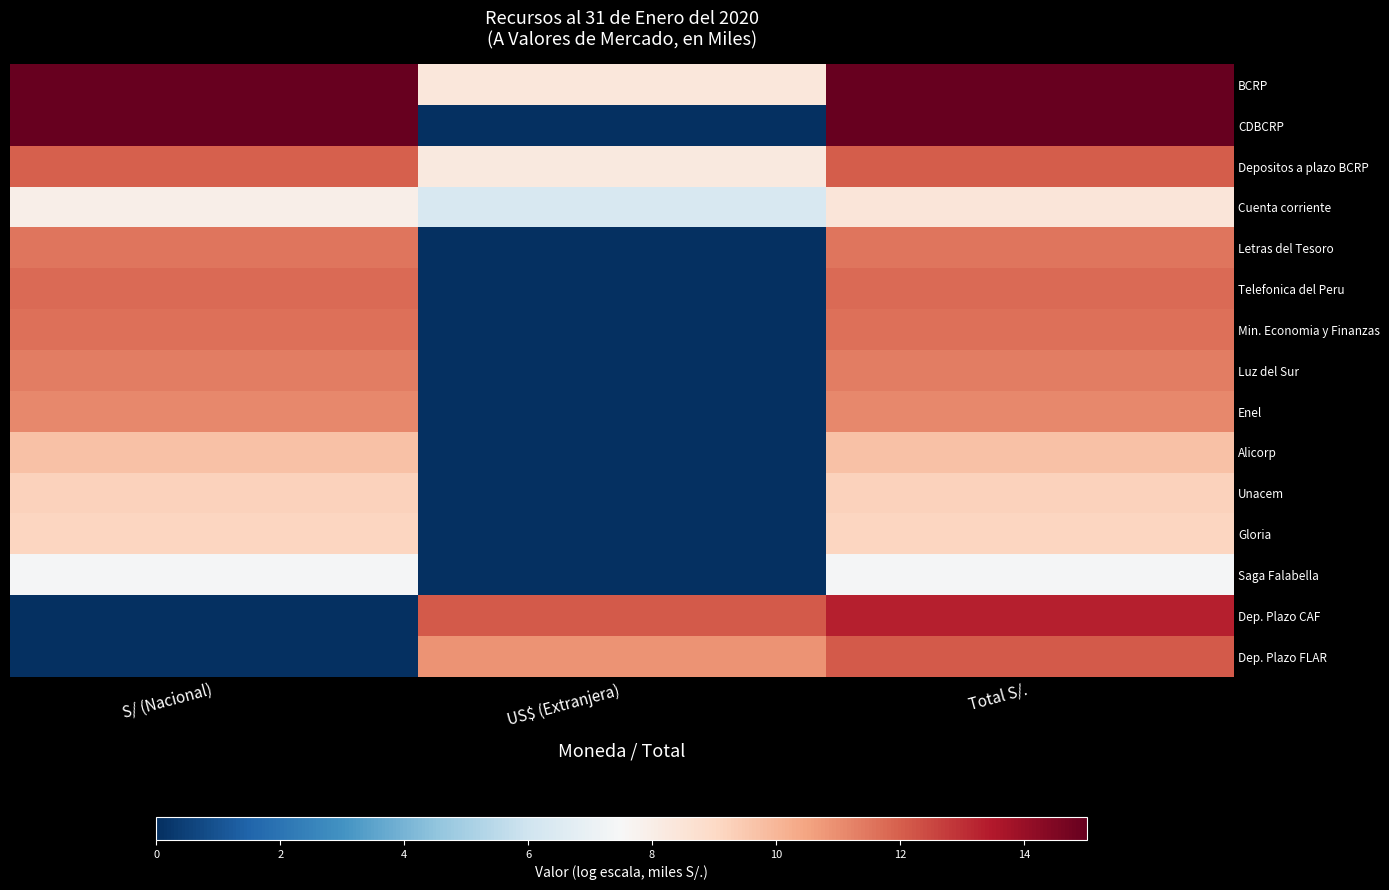

Reading left to right, transcribe all the data shown in this chart.

BCRP: S/ (Nacional)=15.0	US$ (Extranjera)=8.4	Total S/.=15.0
CDBCRP: S/ (Nacional)=15.0	US$ (Extranjera)=0.0	Total S/.=15.0
Depositos a plazo BCRP: S/ (Nacional)=12.0	US$ (Extranjera)=8.2	Total S/.=12.1
Cuenta corriente: S/ (Nacional)=7.9	US$ (Extranjera)=6.3	Total S/.=8.4
Letras del Tesoro: S/ (Nacional)=11.6	US$ (Extranjera)=0.0	Total S/.=11.6
Telefonica del Peru: S/ (Nacional)=11.8	US$ (Extranjera)=0.0	Total S/.=11.8
Min. Economia y Finanzas: S/ (Nacional)=11.7	US$ (Extranjera)=0.0	Total S/.=11.7
Luz del Sur: S/ (Nacional)=11.4	US$ (Extranjera)=0.0	Total S/.=11.4
Enel: S/ (Nacional)=11.1	US$ (Extranjera)=0.0	Total S/.=11.1
Alicorp: S/ (Nacional)=9.7	US$ (Extranjera)=0.0	Total S/.=9.7
Unacem: S/ (Nacional)=9.2	US$ (Extranjera)=0.0	Total S/.=9.2
Gloria: S/ (Nacional)=9.1	US$ (Extranjera)=0.0	Total S/.=9.1
Saga Falabella: S/ (Nacional)=7.4	US$ (Extranjera)=0.0	Total S/.=7.4
Dep. Plazo CAF: S/ (Nacional)=0.0	US$ (Extranjera)=12.1	Total S/.=13.3
Dep. Plazo FLAR: S/ (Nacional)=0.0	US$ (Extranjera)=10.9	Total S/.=12.1